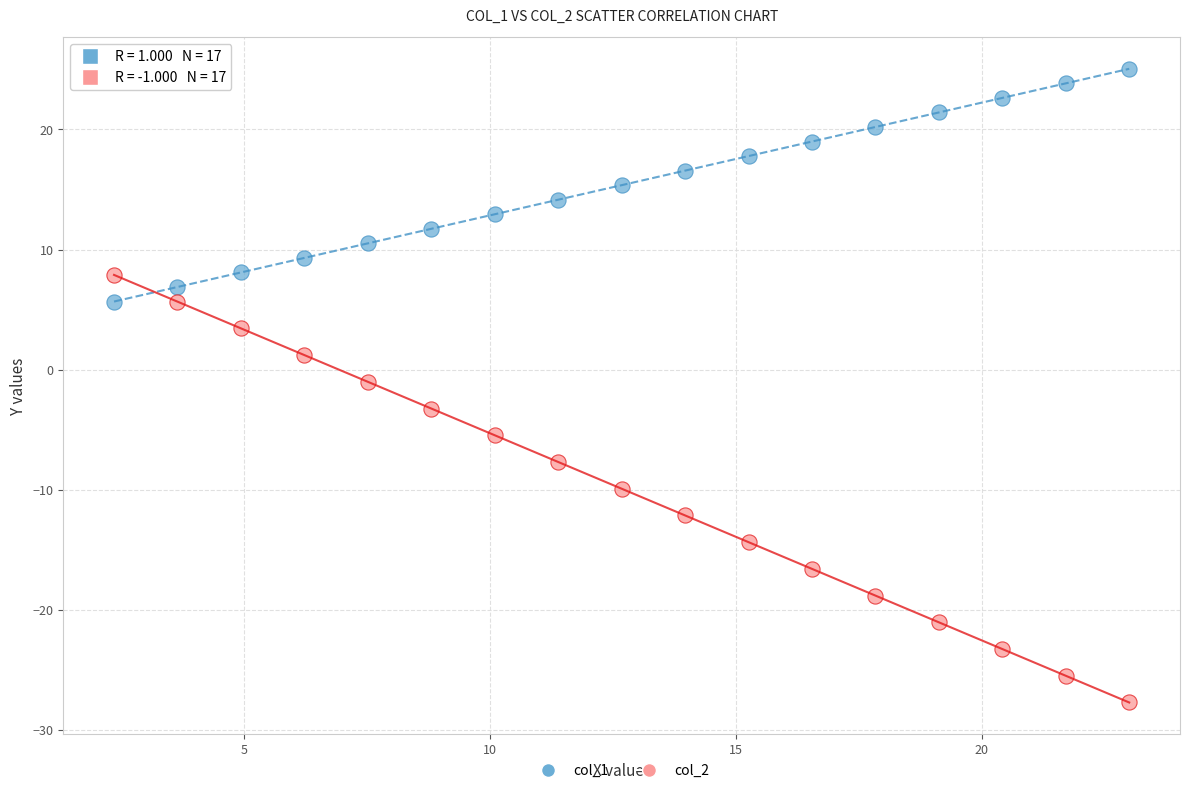

Which series contains the highest Y value?

col_1